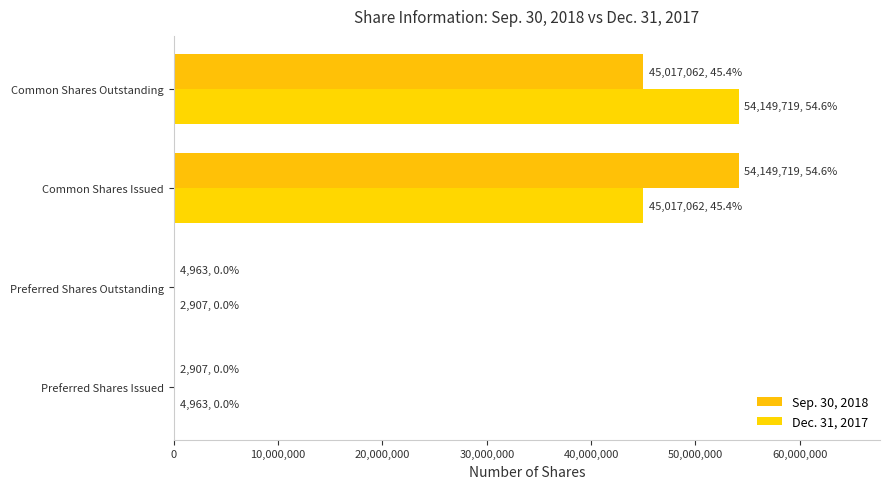

Reading right to left, list all the values displayed in this chart.

Sep. 30, 2018: 45017062	54149719	4963	2907
Dec. 31, 2017: 54149719	45017062	2907	4963